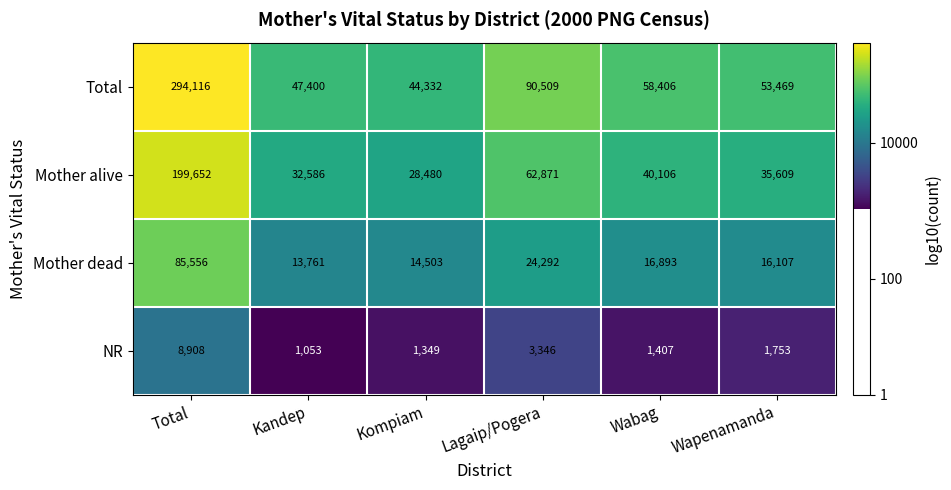

Is it true that Mother dead equals 19103 at Kandep?

False